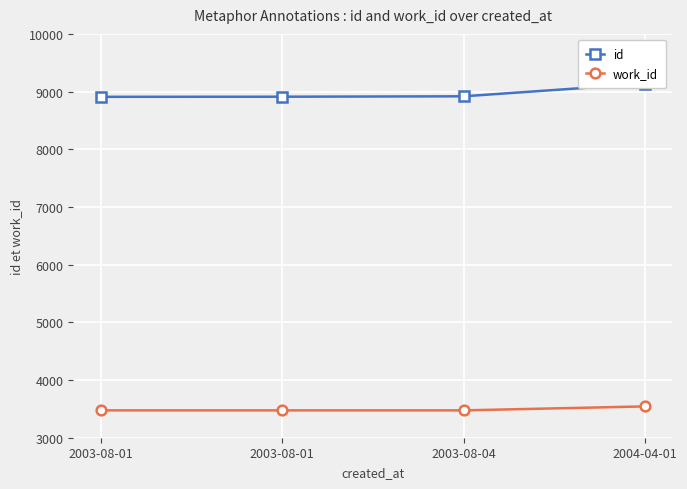

True or false: id has more than 0 points higher than both neighbors.

False